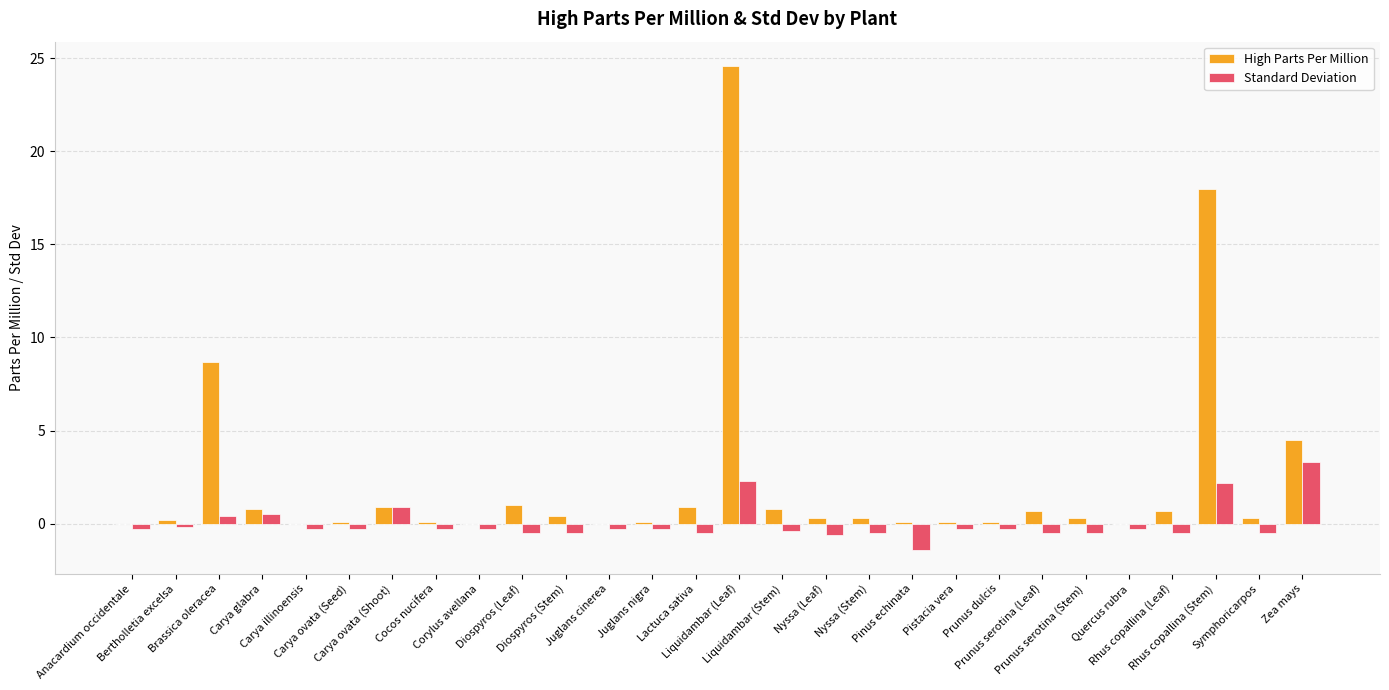

Which series has the largest total across all categories?

High Parts Per Million